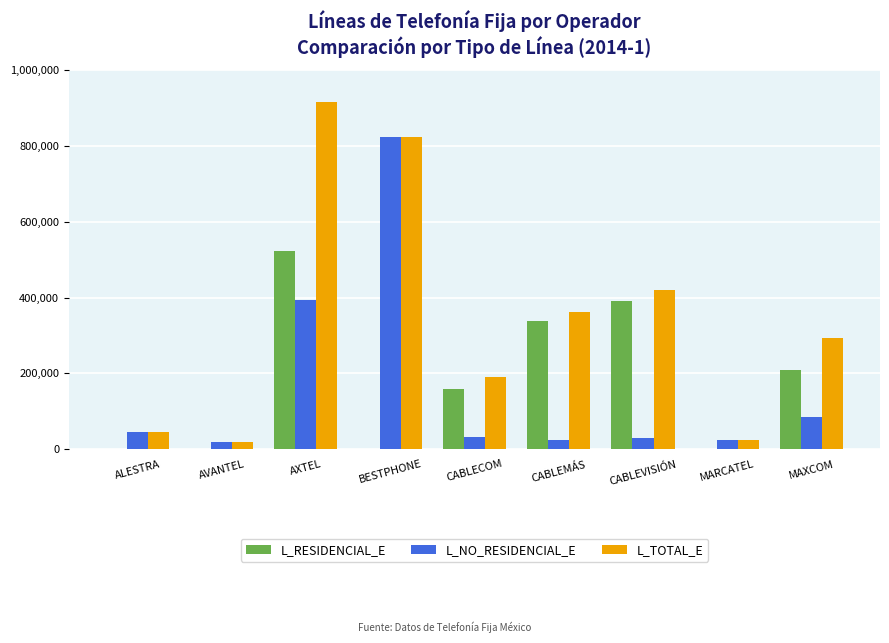

What is the total value across all series at MARCATEL?

45794